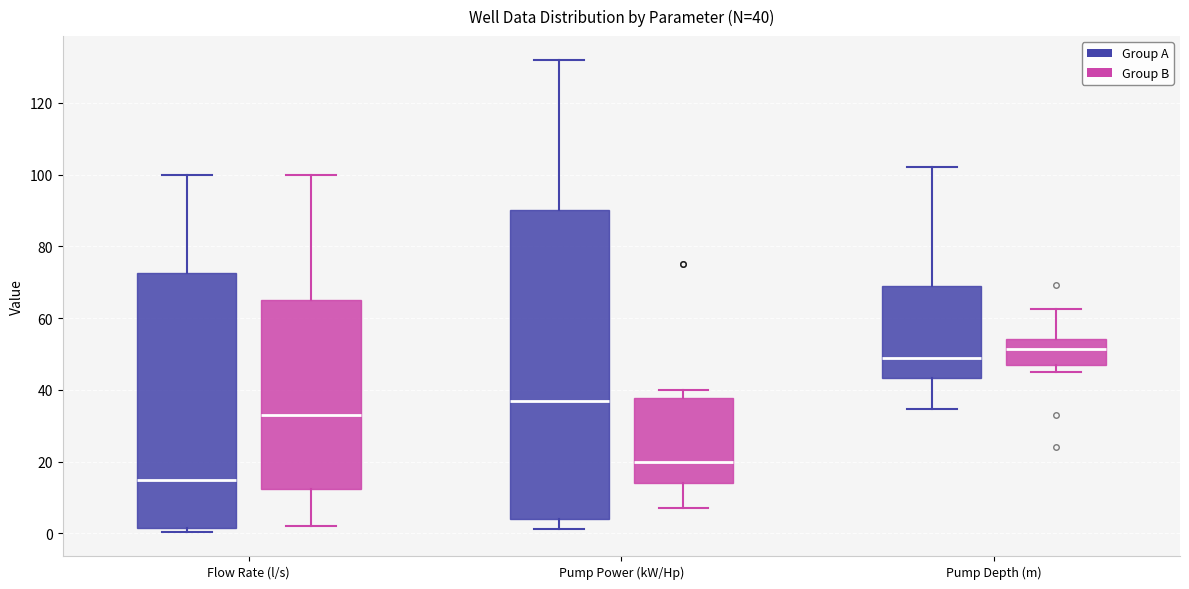

Which box has the highest median line?

Pump Depth (m) (Group B)